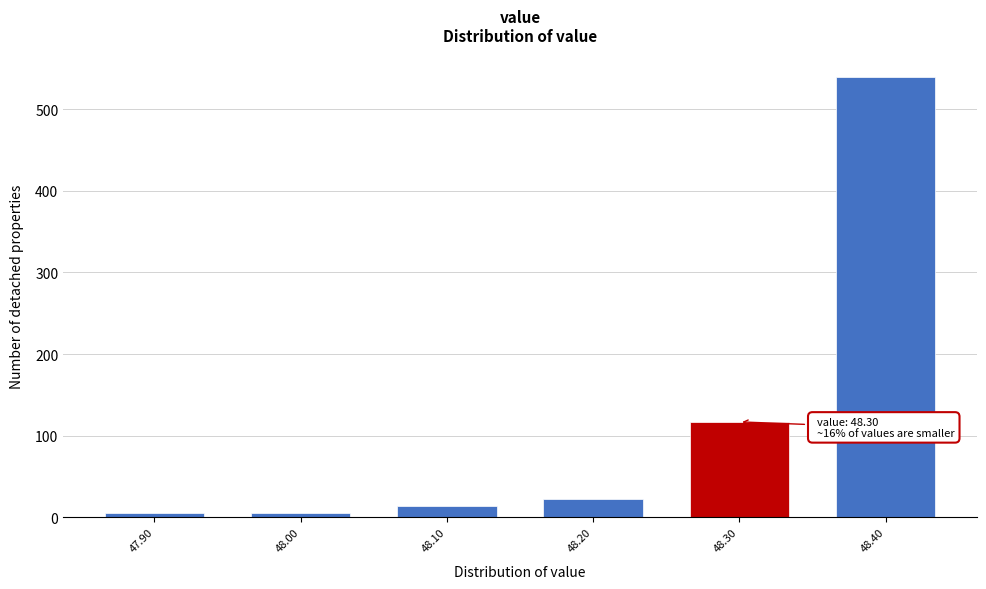

Over which range of the x-axis is the bar tallest?

48.35 to 48.45